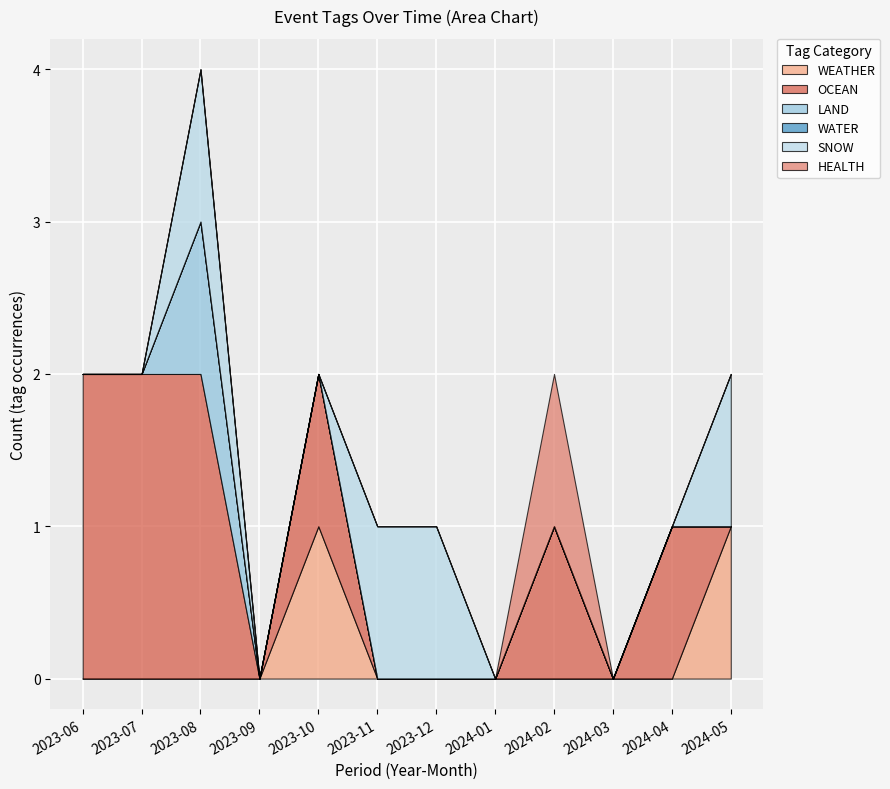

The value of WEATHER at 2024-02 is 0. True or false?

True